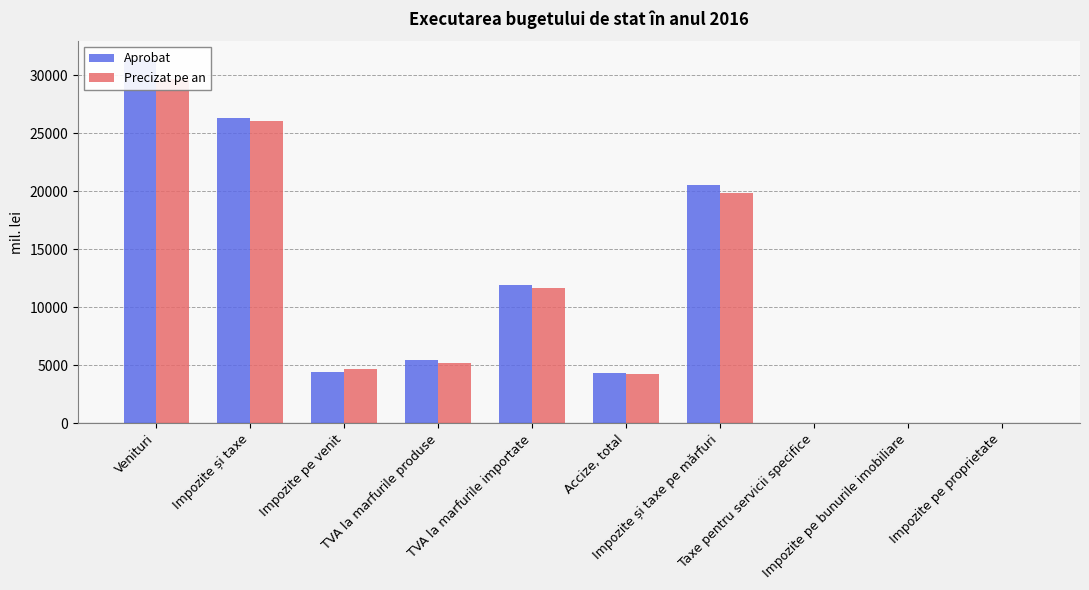

What is the sum of the Aprobat values at TVA la marfurile importate and Venituri?

43313.5